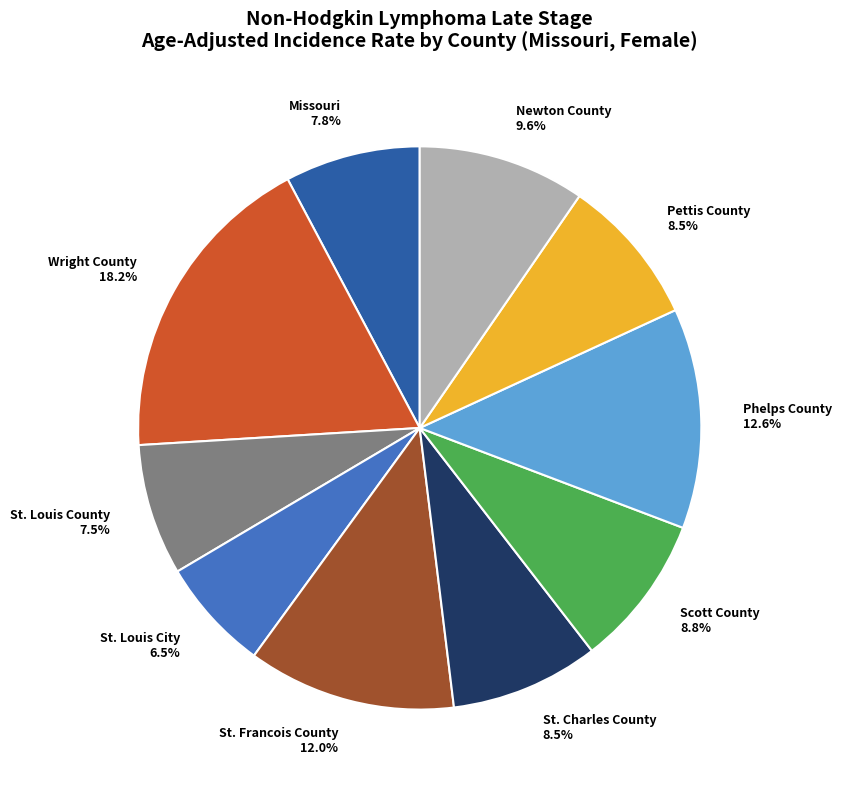

Is Pettis County the majority of the pie?

No